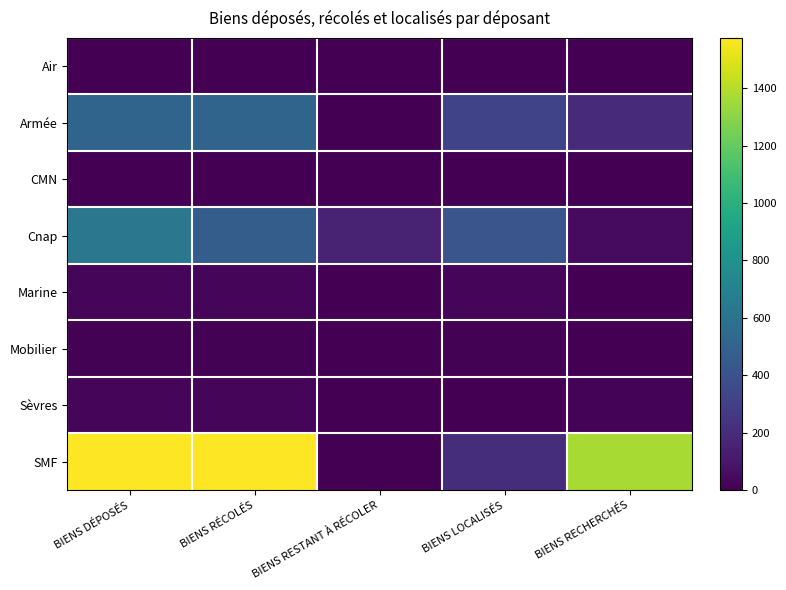

Count the number of data series in this chart.

8